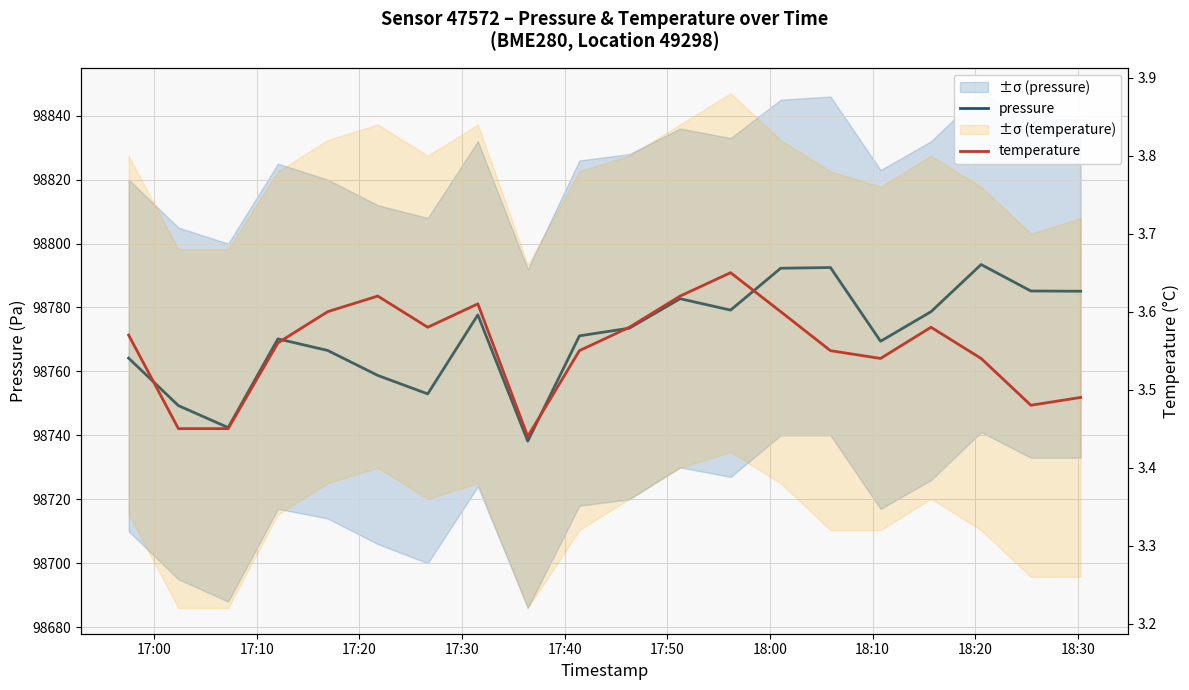

How many distinct data groups are displayed?

2